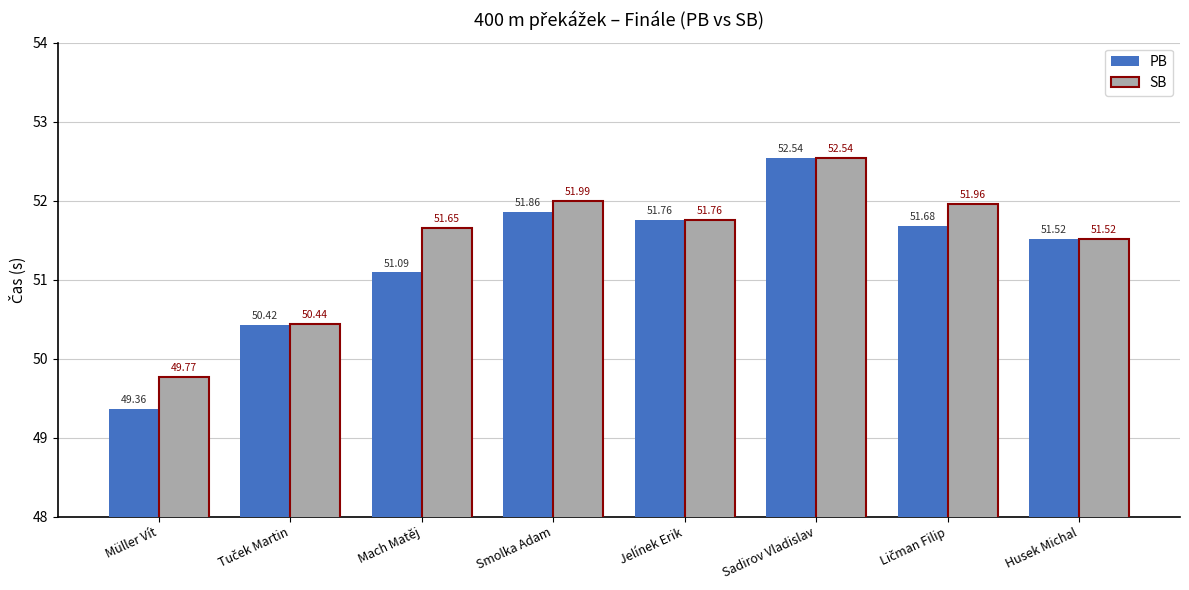

At which category is the sum across all series the highest?

Sadirov Vladislav